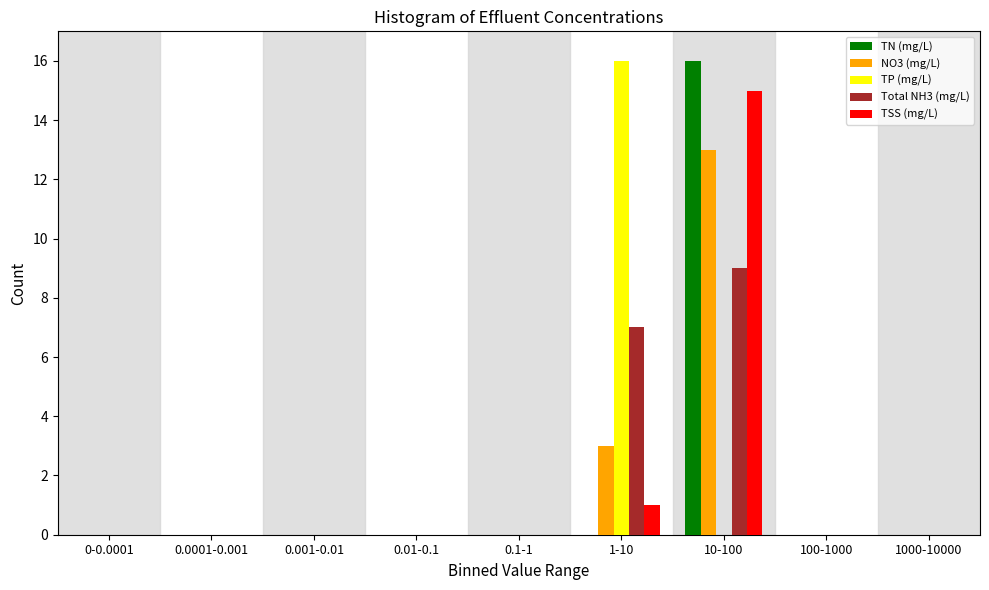

The value of TN (mg/L) at 10-100 is 16. True or false?

True